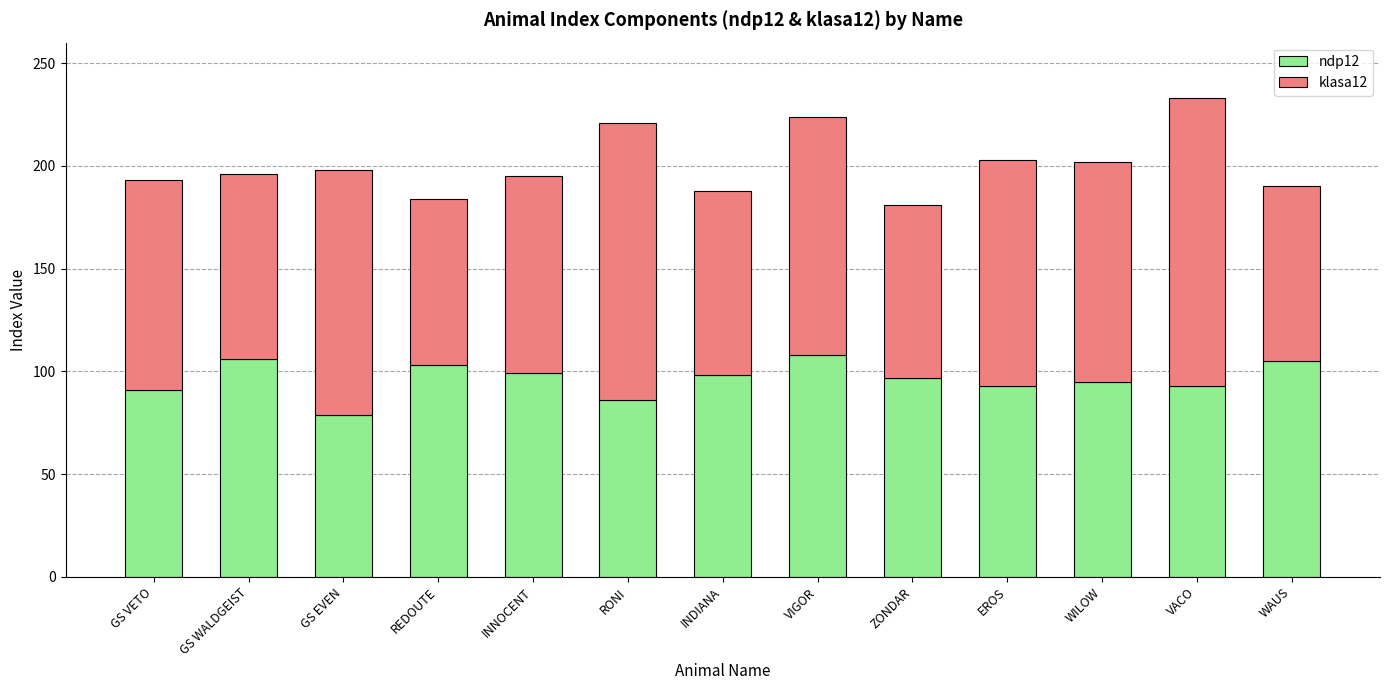

What is the difference between the ndp12 values at VIGOR and INDIANA?

10